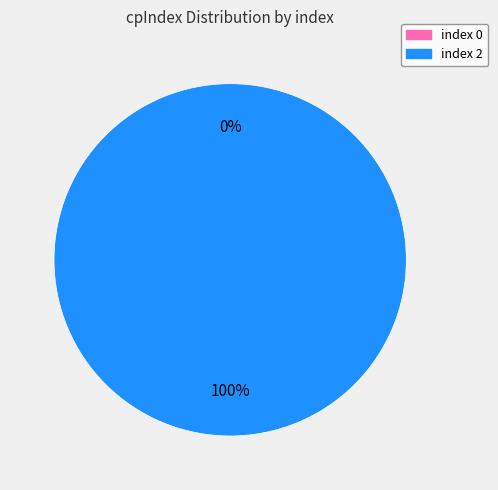

Is it true that 0 is 14% of the pie?

False